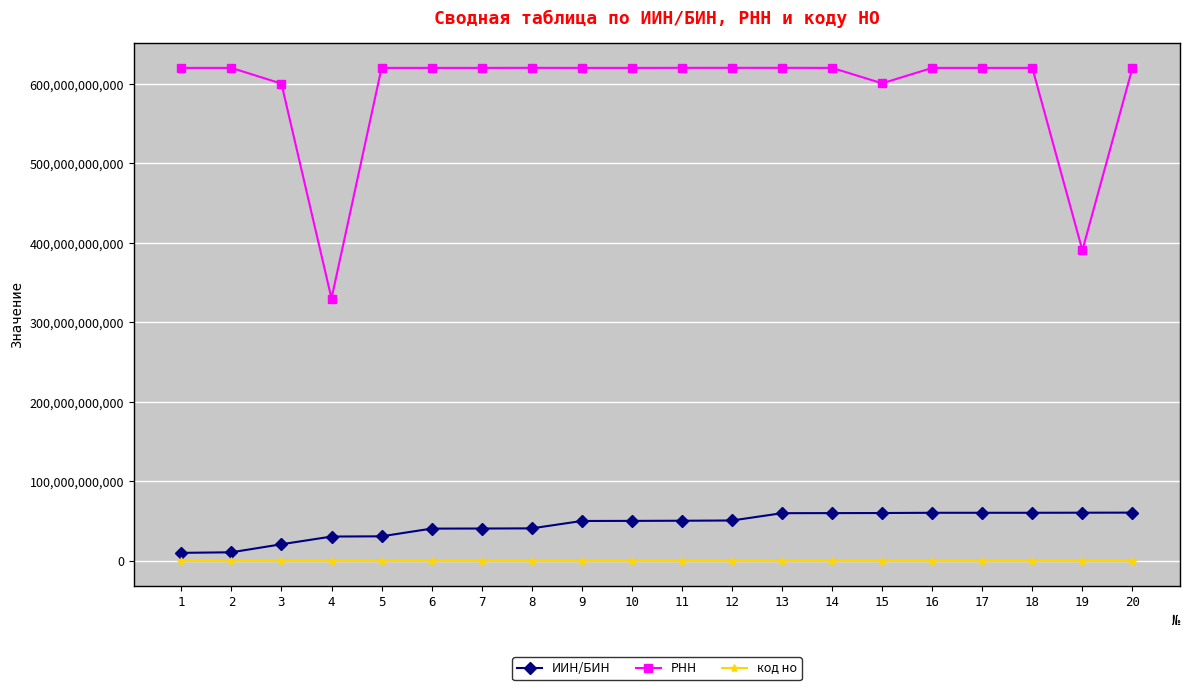

Is the value of код но at 11 greater than the value of РНН at 14?

No